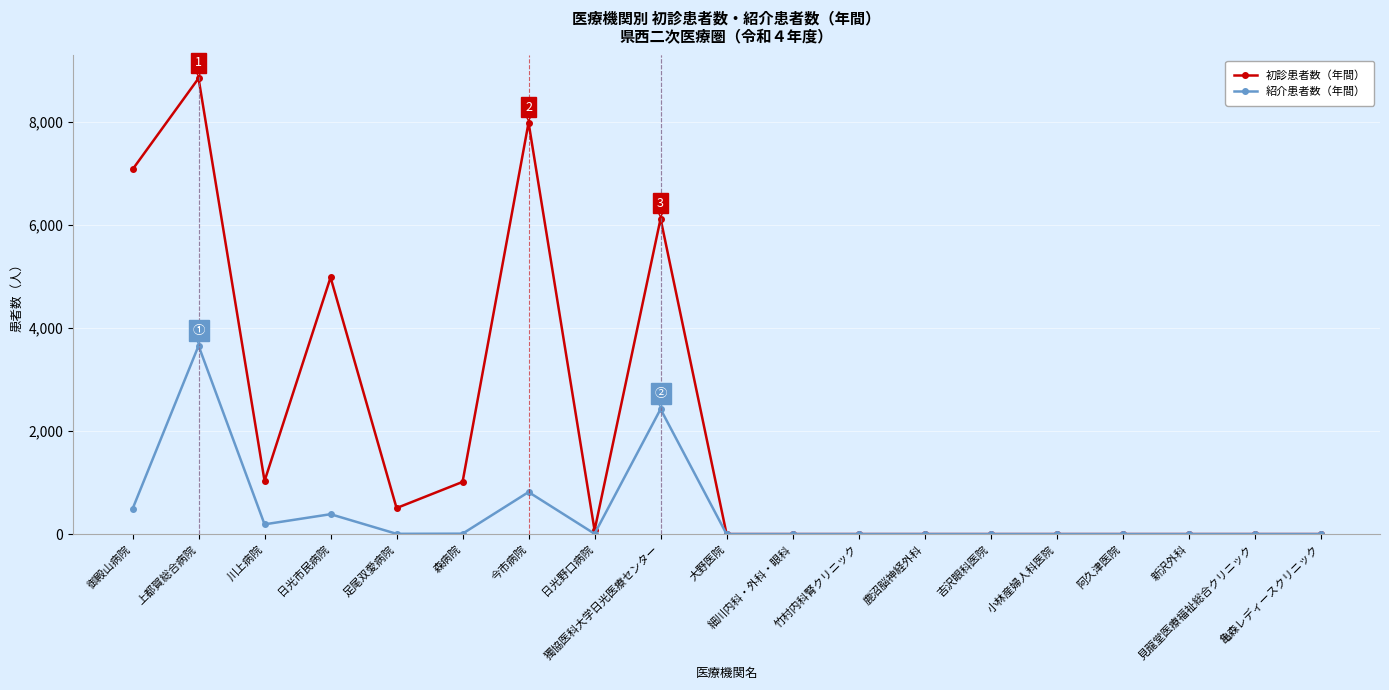

List the series in order of their overall mean, highest first.

初診患者数（年間）, 紹介患者数（年間）